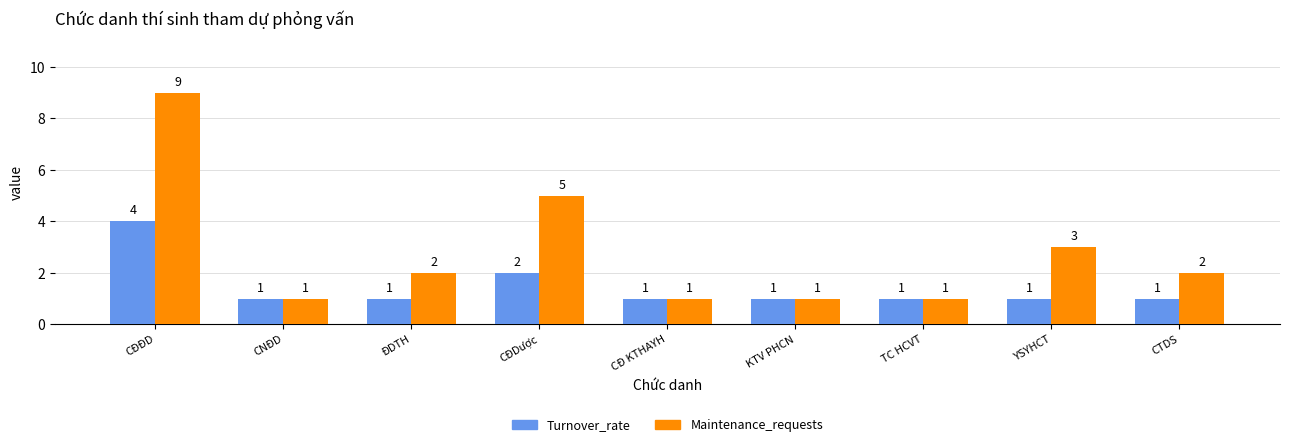

Which series changed the most between CĐĐD and CĐDược?

Maintenance_requests